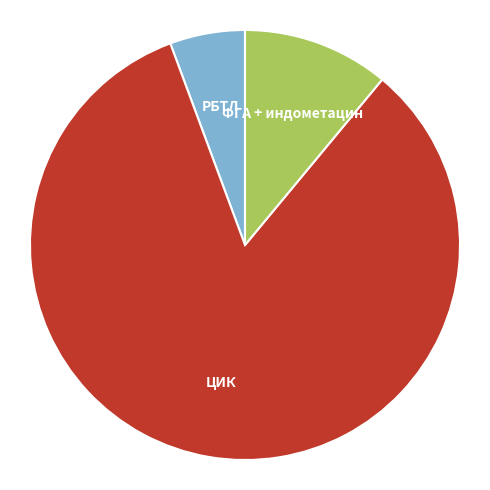

Rank the categories by value from lowest to highest.

РБТЛ, ФГА + индометацин, ЦИК